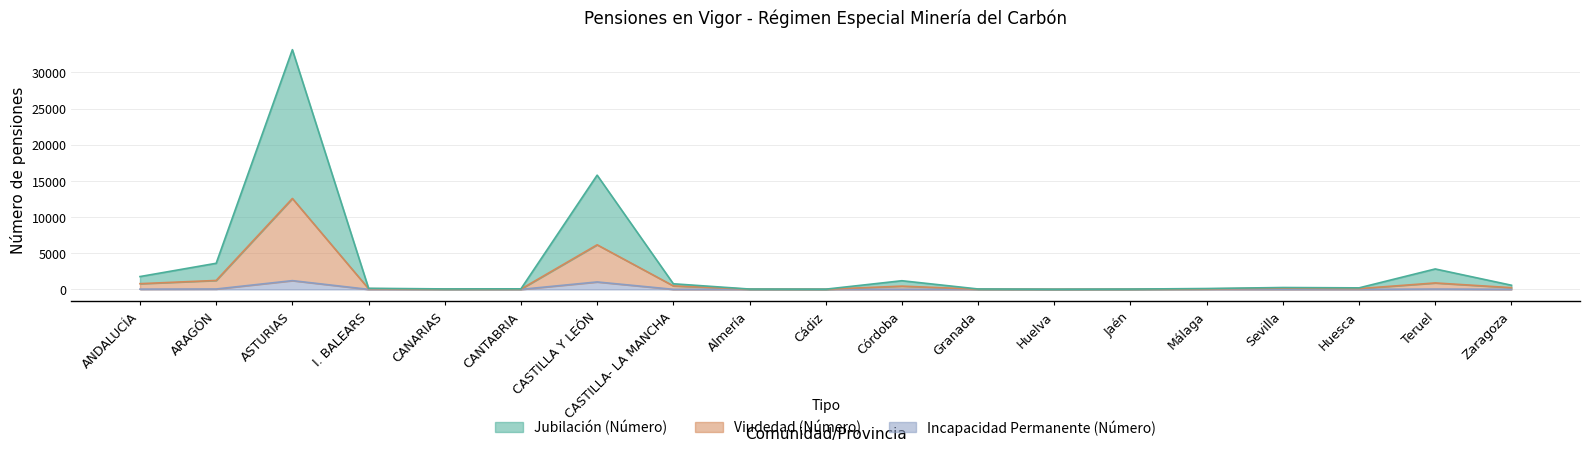

What value does the Incapacidad Permanente (Número) series have at CASTILLA- LA MANCHA?

8